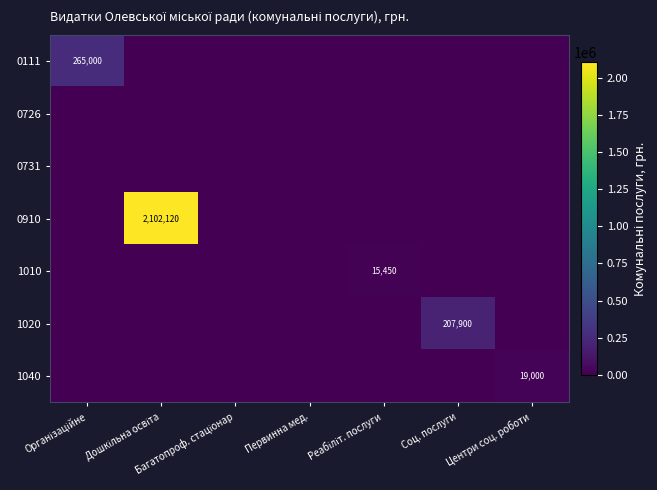

The value of 1040 at Центри соц. роботи is 7581. True or false?

False